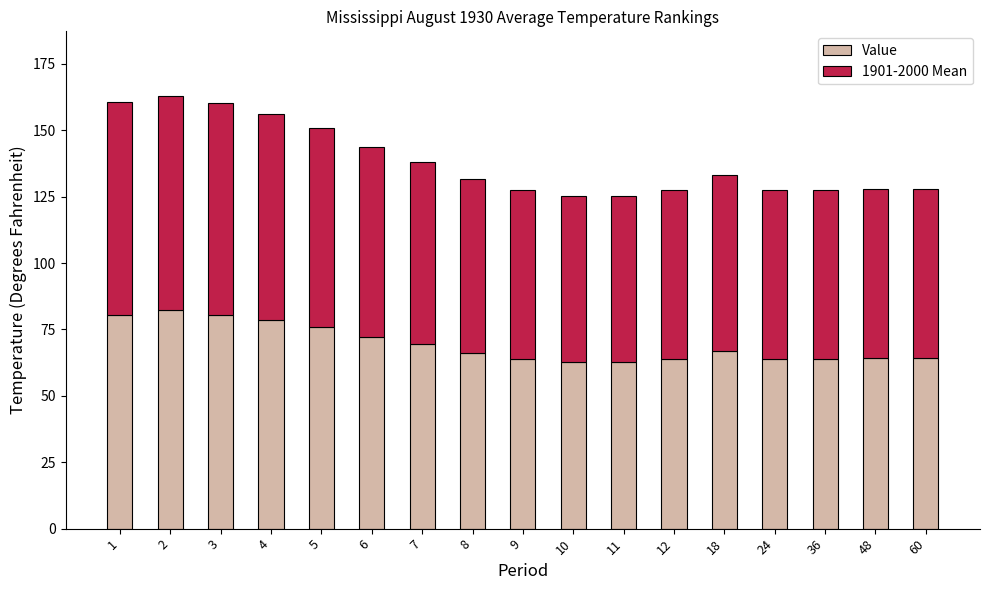

What is the sum of all Value values?

1182.1